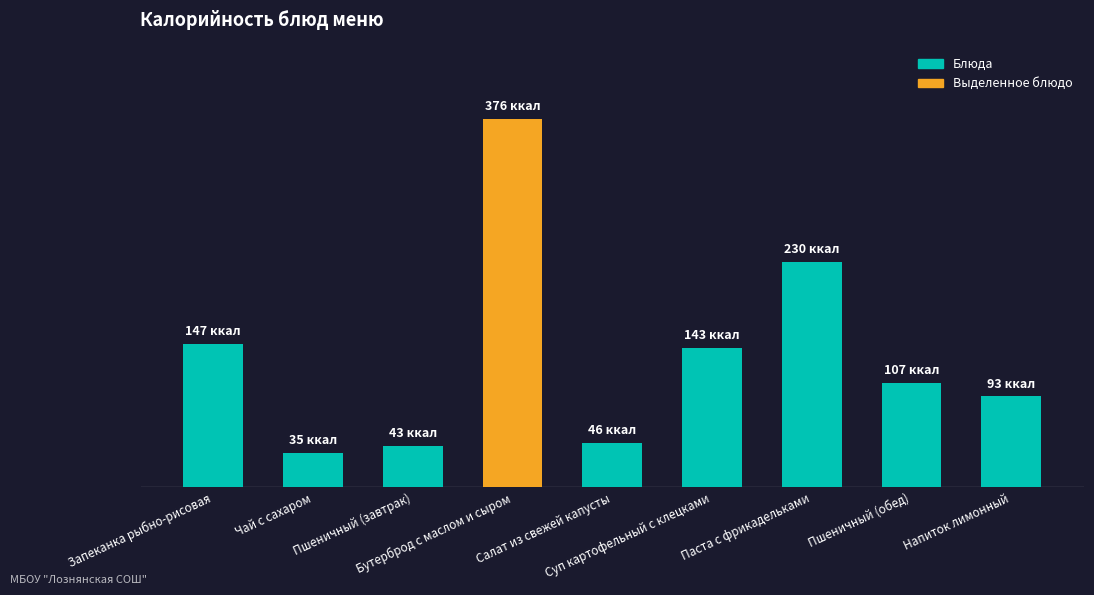

What is the change in value from Пшеничный (завтрак) to Паста с фрикадельками?

+187.3